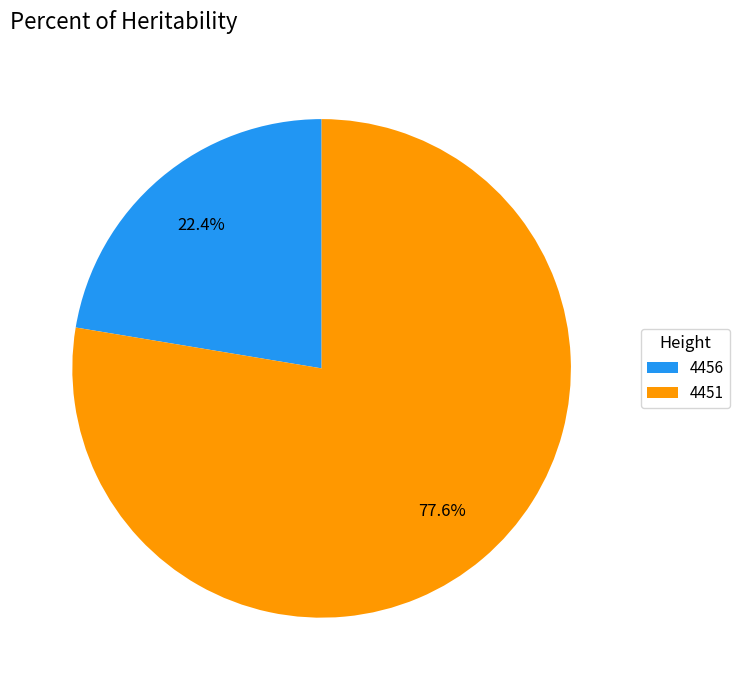

What is the total percentage of 4451 and 4456?

100.0%